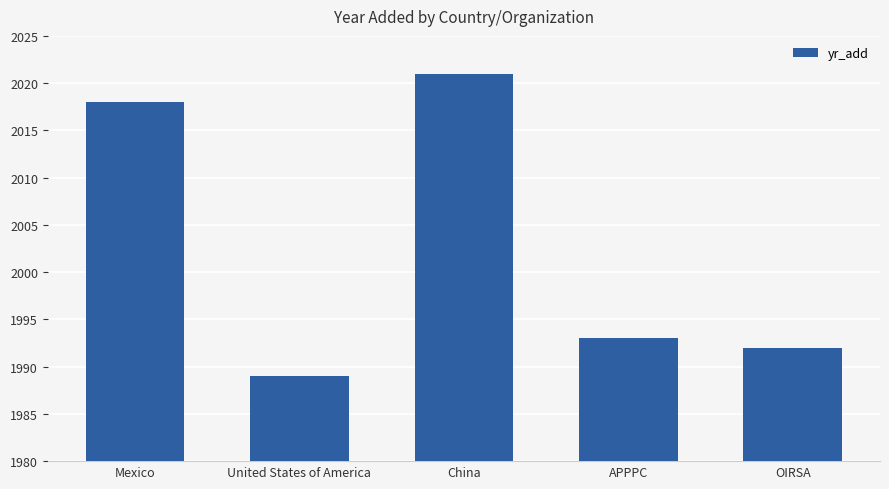

Reading right to left, list all the values displayed in this chart.

1992	1993	2021	1989	2018